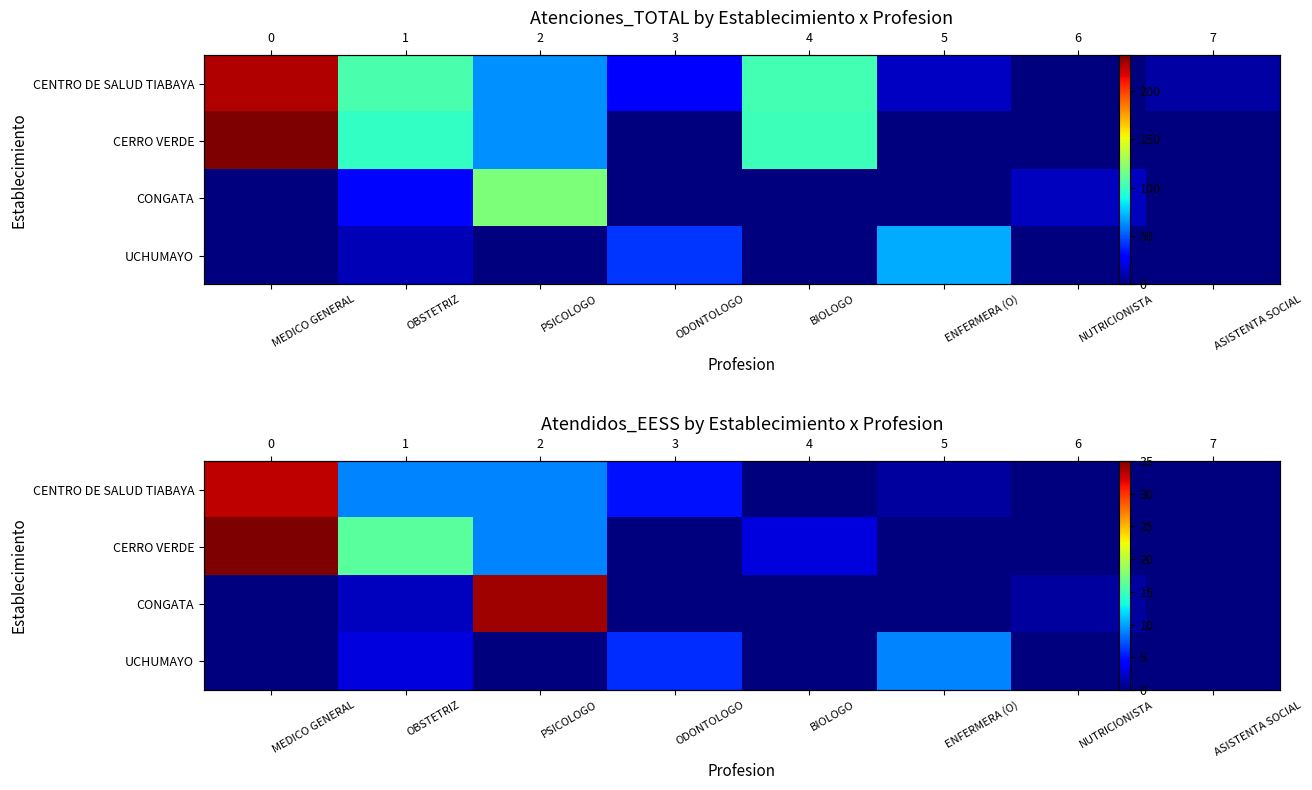

What is the difference between the CENTRO DE SALUD TIABAYA values at ASISTENTA SOCIAL and PSICOLOGO?

9